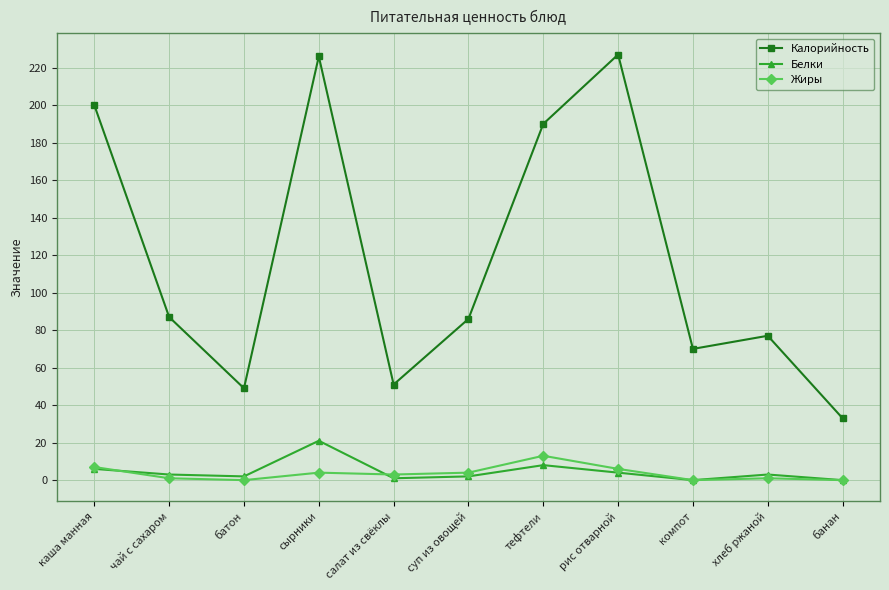

How many categories are shown in the chart?

11